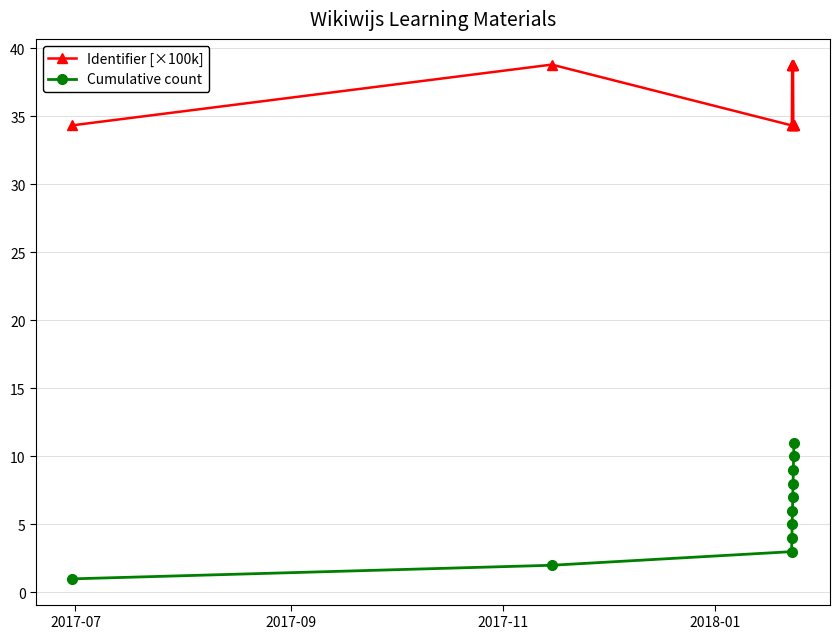

Rank the series by their maximum value, from lowest to highest.

Cumulative count, Identifier [×100k]